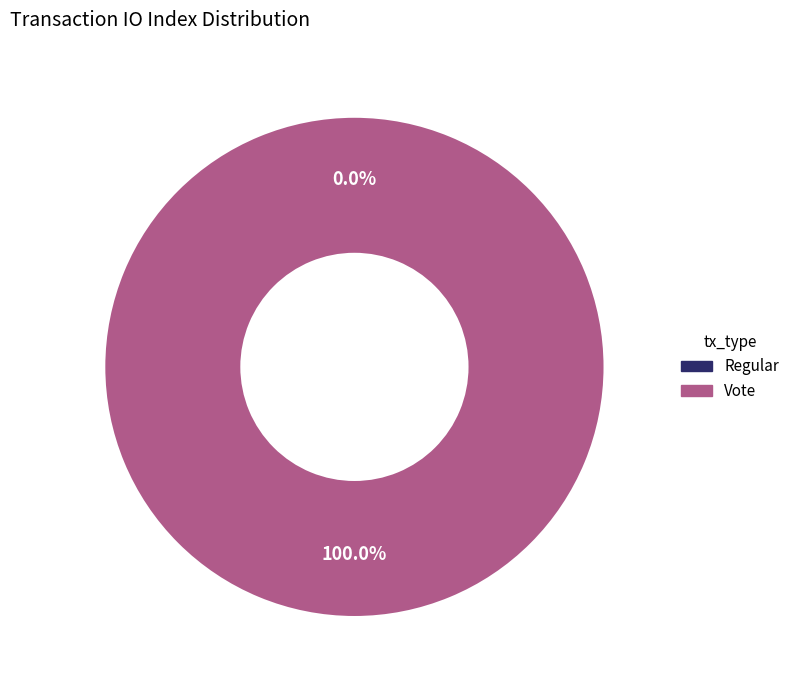

To the nearest percent, what is the average slice percentage?

50%